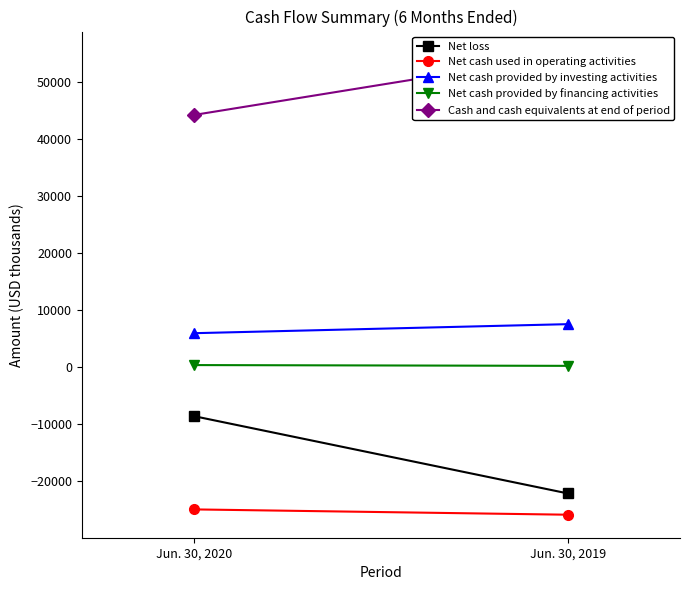

The value of Net cash provided by investing activities at Jun. 30, 2019 is 7596. True or false?

True